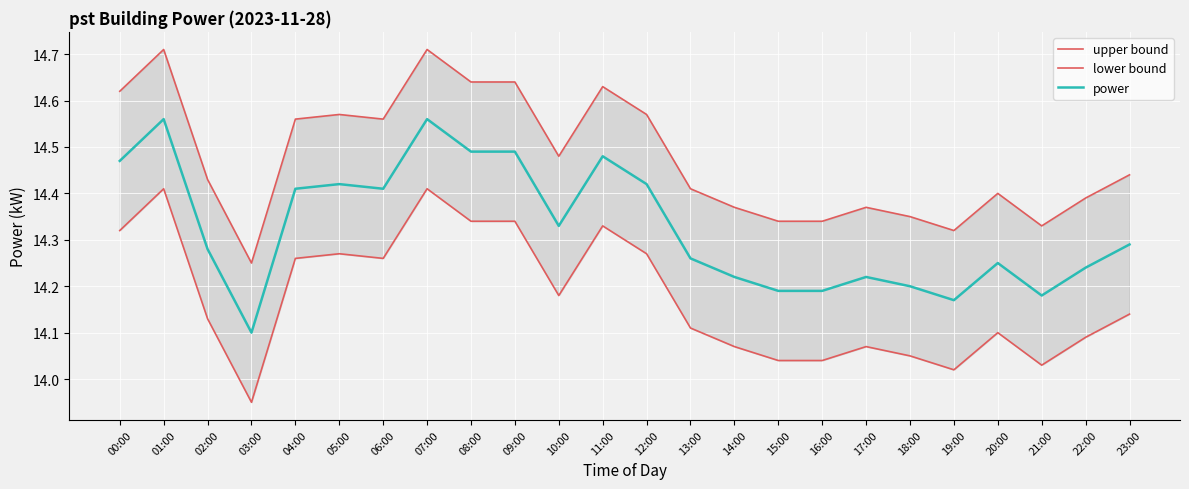

At which category does lower bound reach its first local valley?

03:00